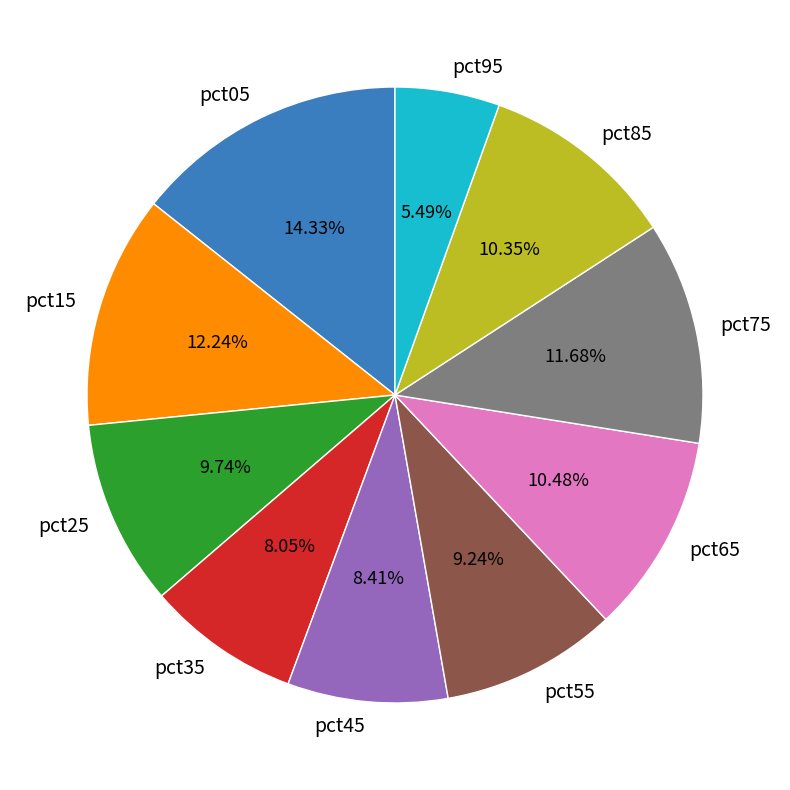

The pct55 slice represents 23% of the pie. True or false?

False